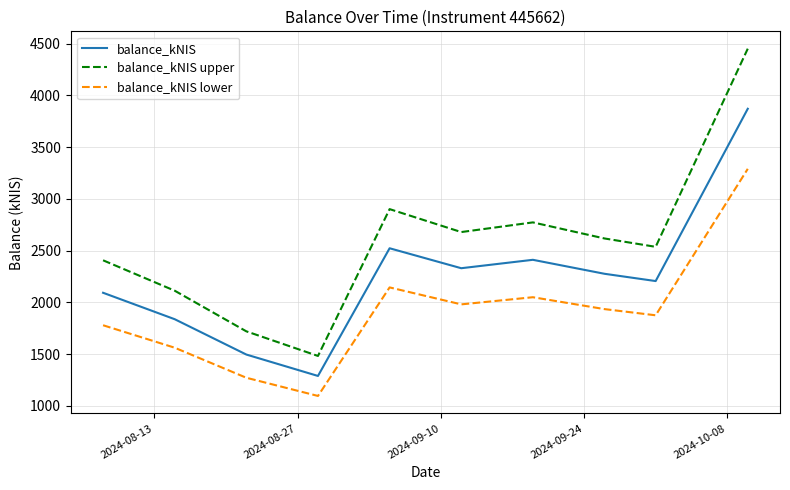

Which series has the largest range (max minus min)?

balance_kNIS upper